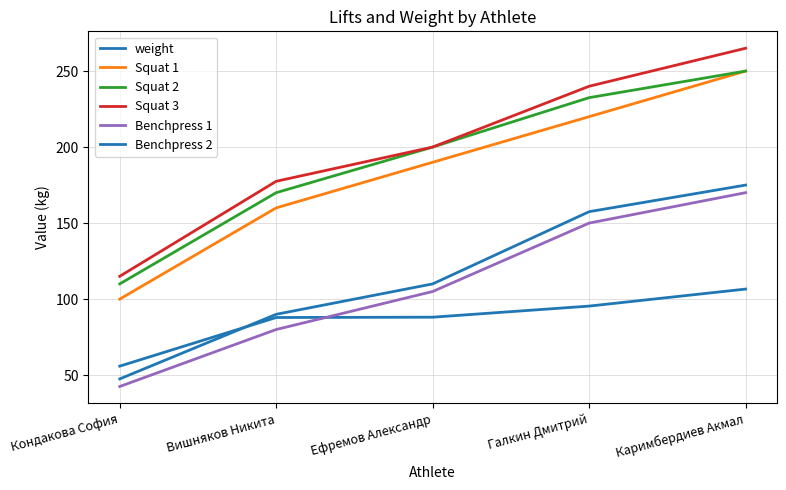

What is the total value across all series at Галкин Дмитрий?

1095.4